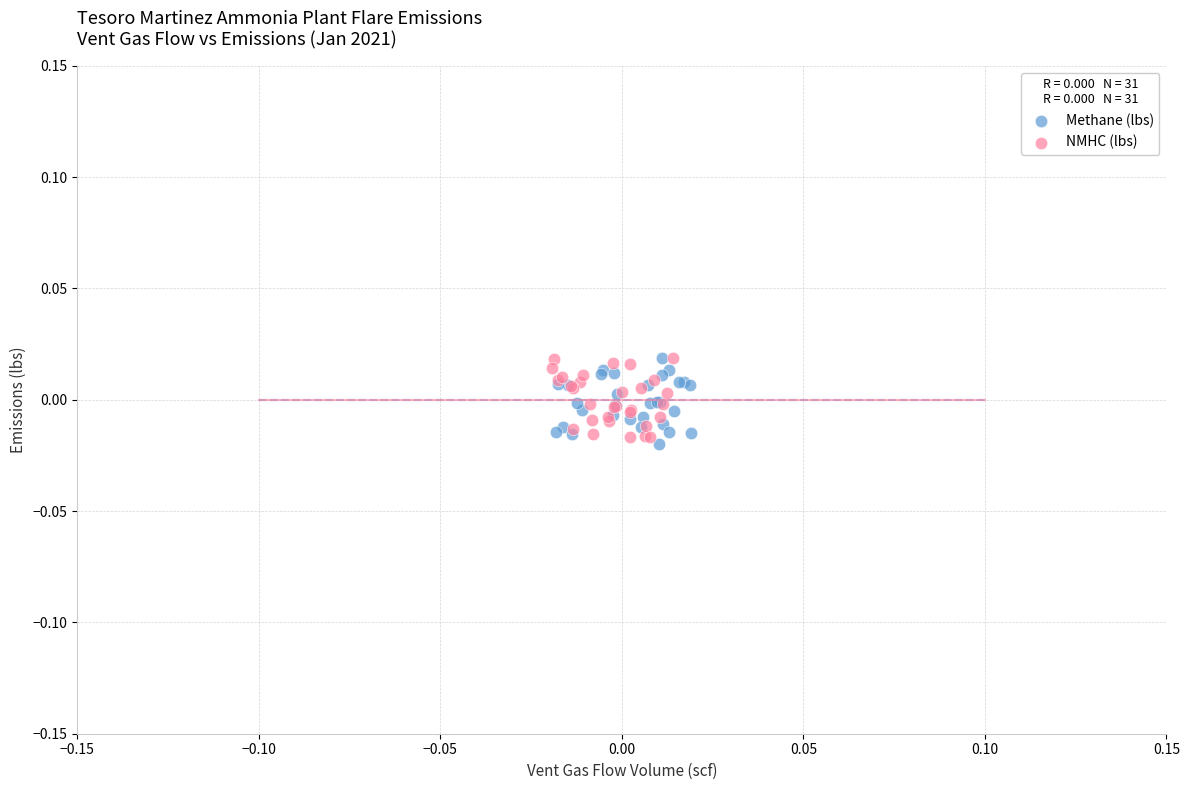

Which series has the largest Y range (max minus min)?

Methane (lbs)